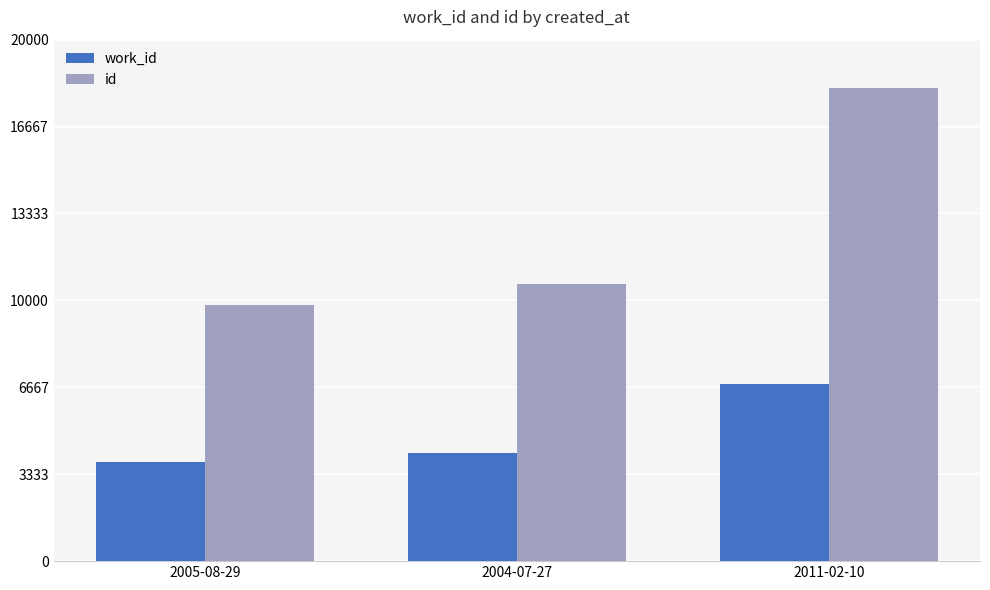

What is the average value of the work_id series?

4917